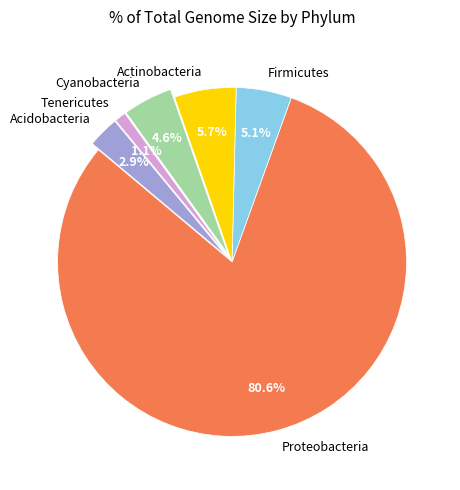

What percentage is the Cyanobacteria slice, to the nearest percent?

5%